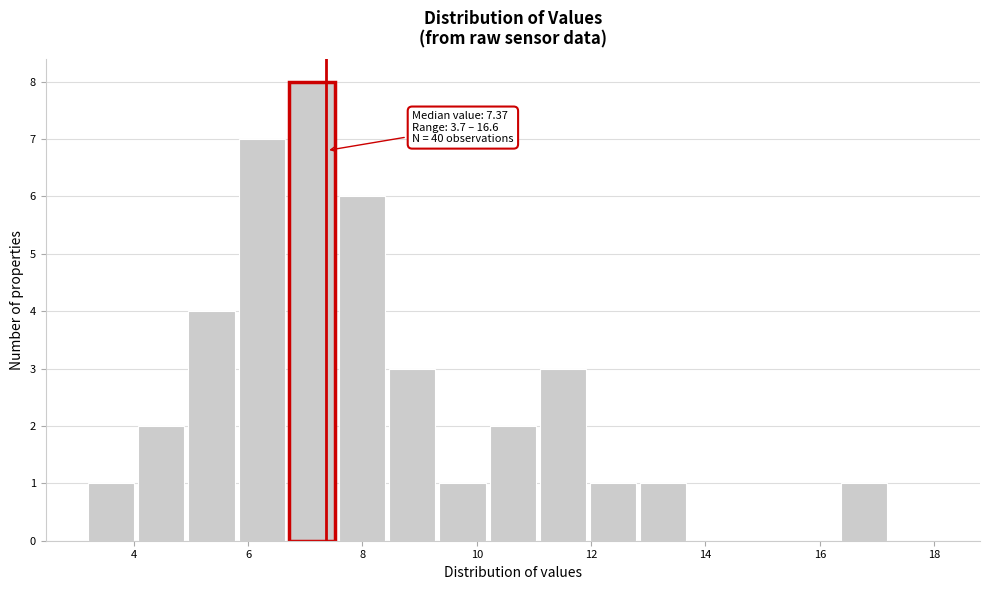

Which range on the x-axis has the tallest bar?

6.8 to 7.6